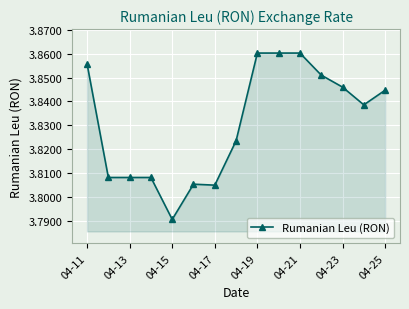

What is the sum of all values?

57.5